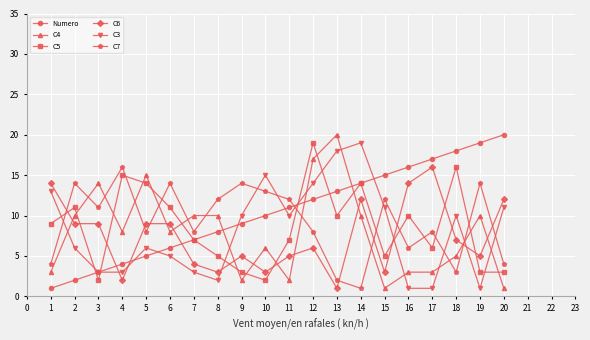

How many intersections are there between C7 and C3?

8